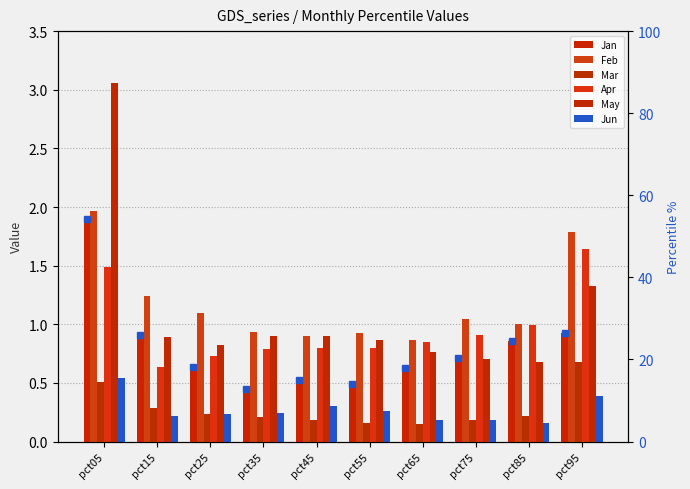

What is the total value across all series at pct85?

3.9